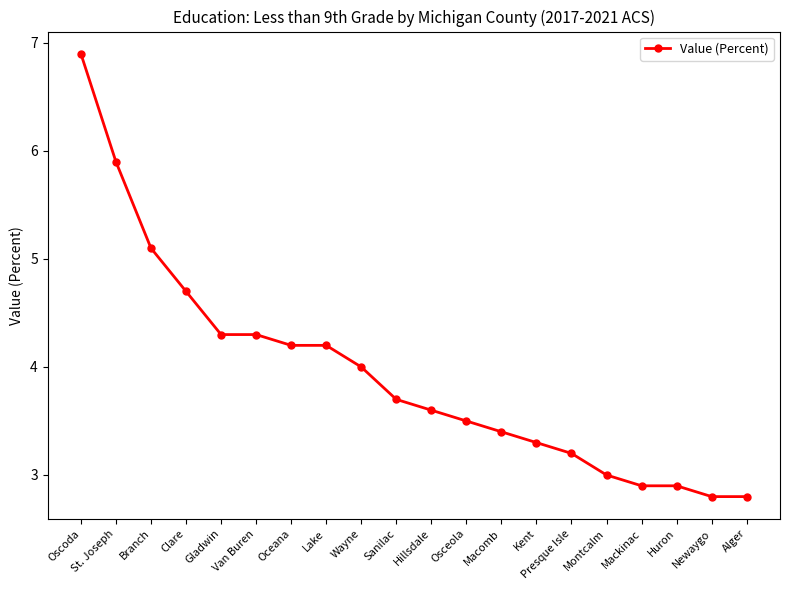

How many categories are shown in the chart?

20